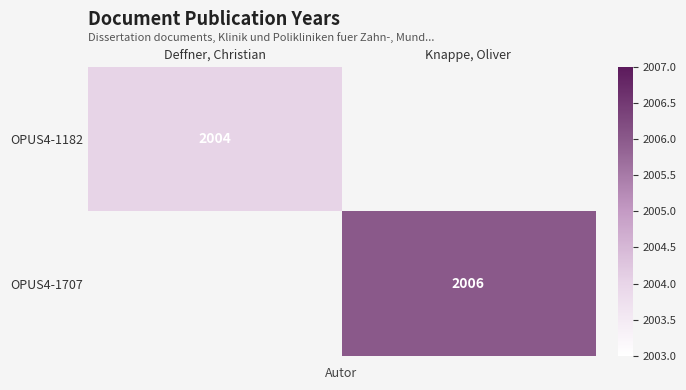

List the labels in order of OPUS4-1707 value, smallest first.

Deffner, Christian, Knappe, Oliver